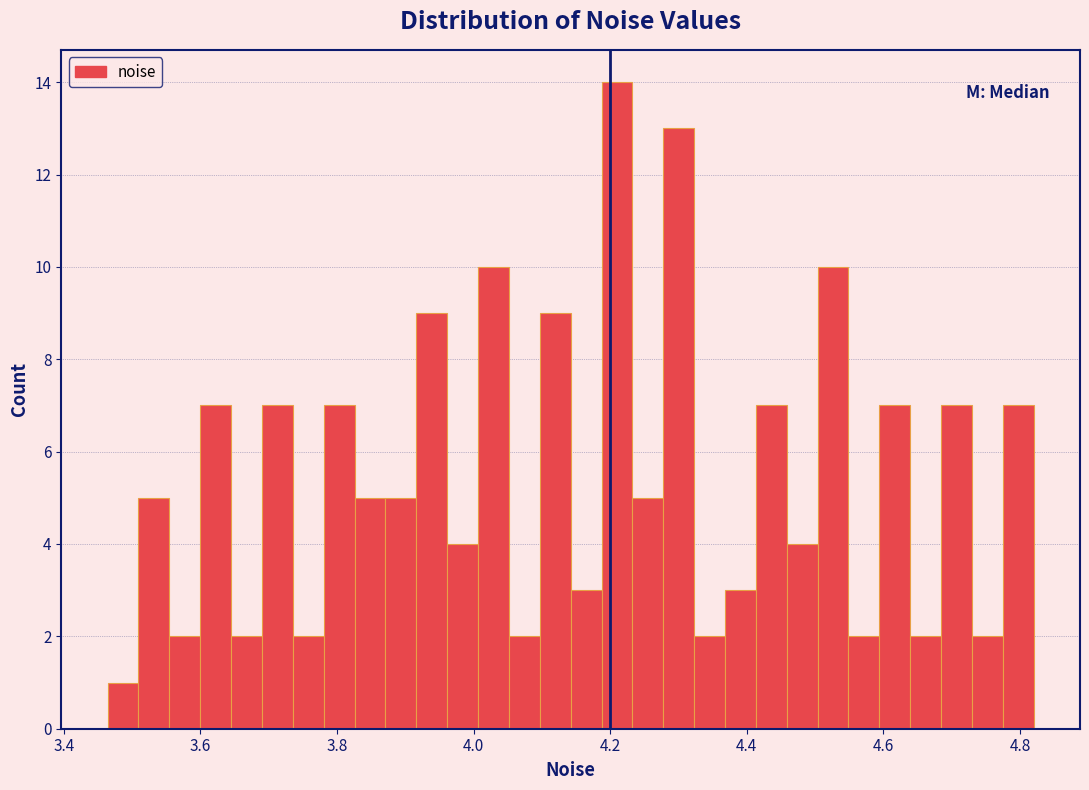

Read against the x-axis, roughly where is the centre of the tallest bar?

4.20